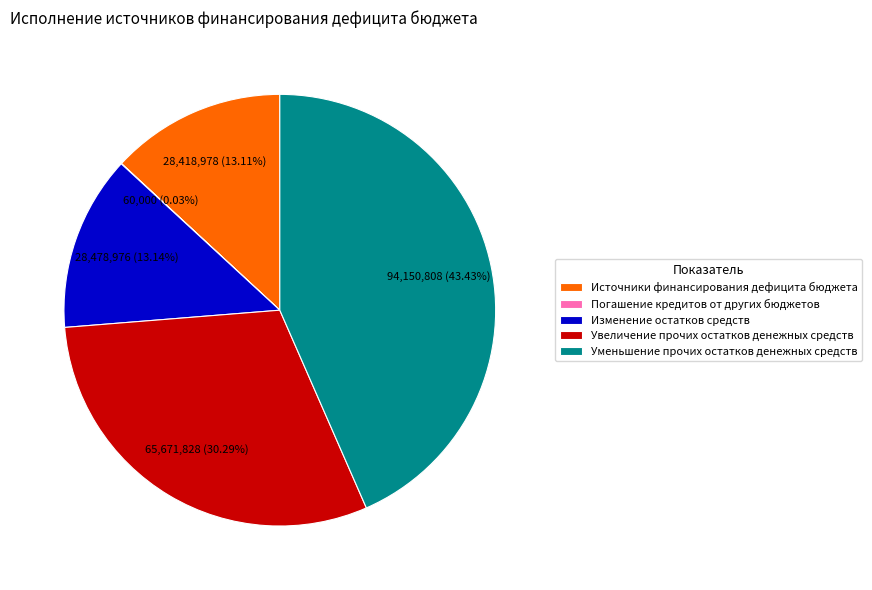

What is the largest slice in the pie chart?

Уменьшение прочих остатков денежных средств